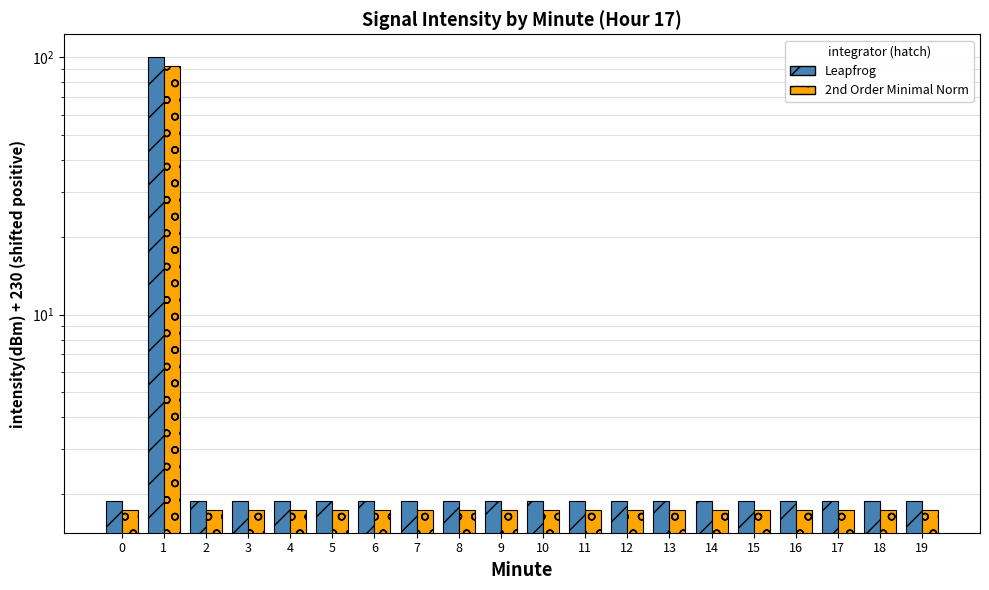

Which series has the largest total across all categories?

Leapfrog